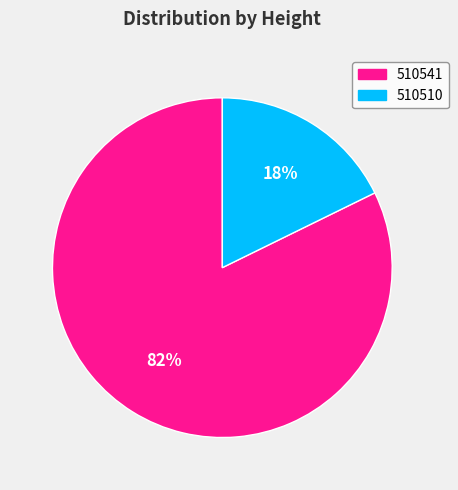

Do 510510 and 510541 together represent more than half of the pie?

Yes